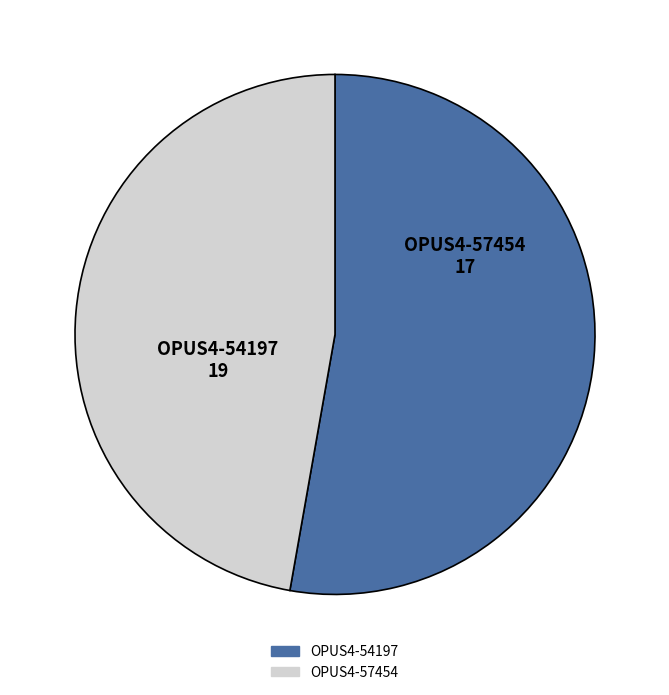

What is the ratio of the value at OPUS4-54197 to the value at OPUS4-57454?

1.1